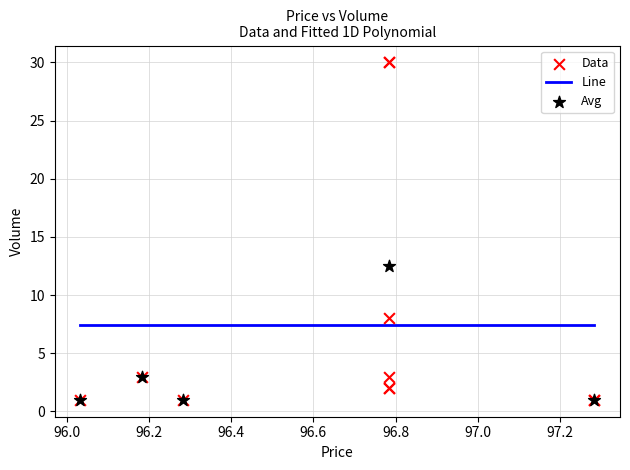

Which series reaches the maximum Y coordinate?

Data